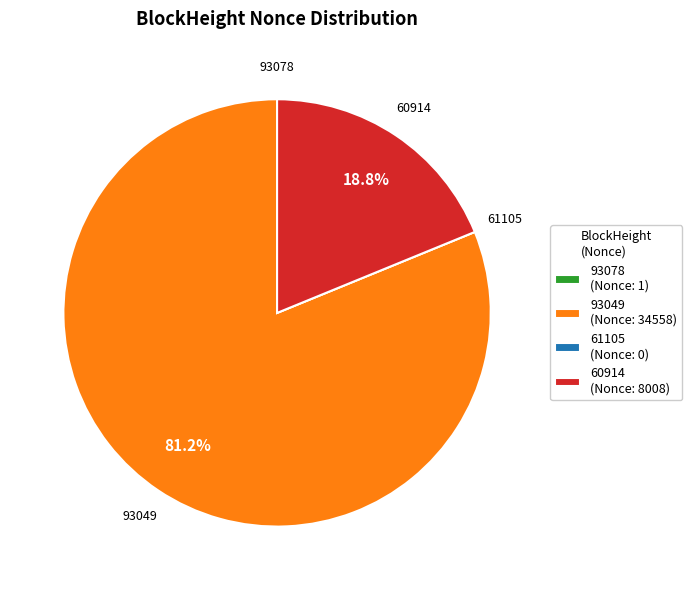

Which slice is the largest?

93049 (Nonce: 34558)